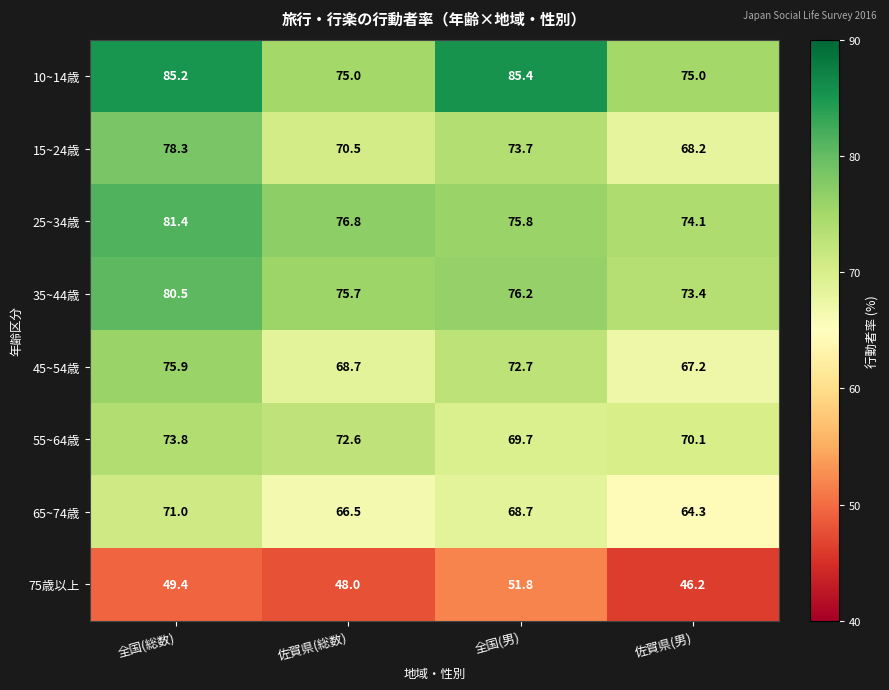

At how many categories does at least one series exceed 49?

4